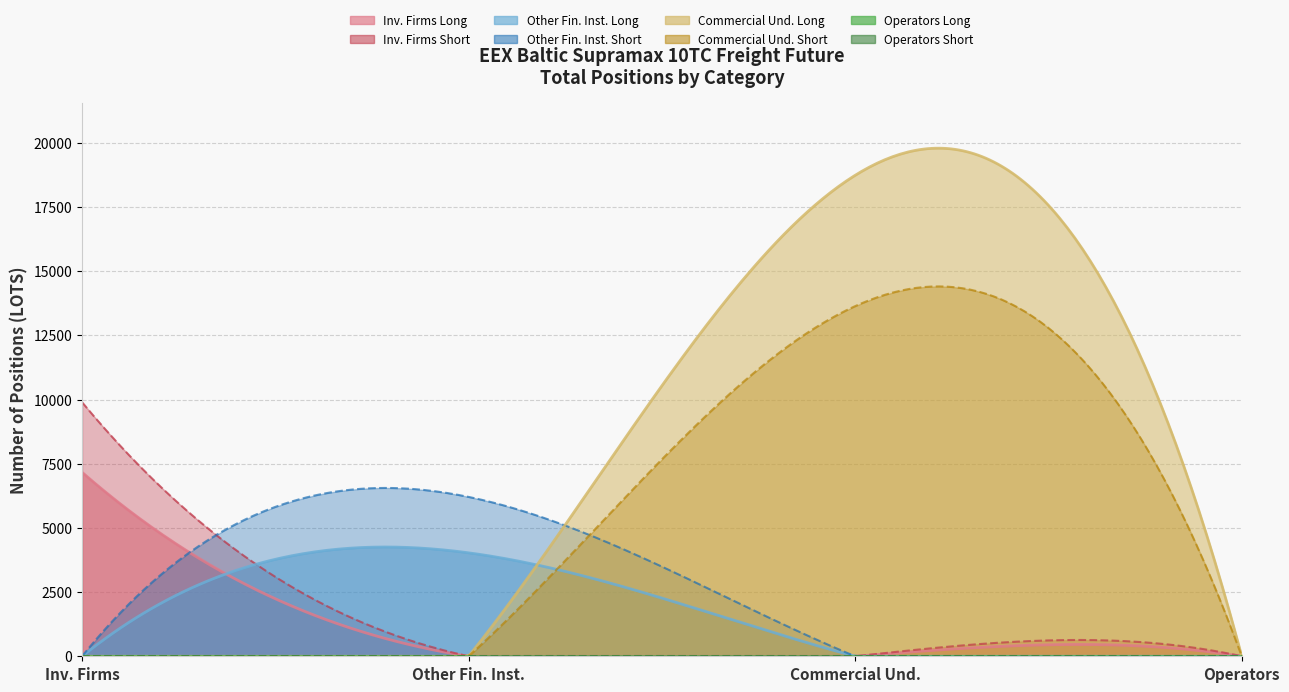

Is it true that Long equals 5818.8 at Other Financial Institutions?

False